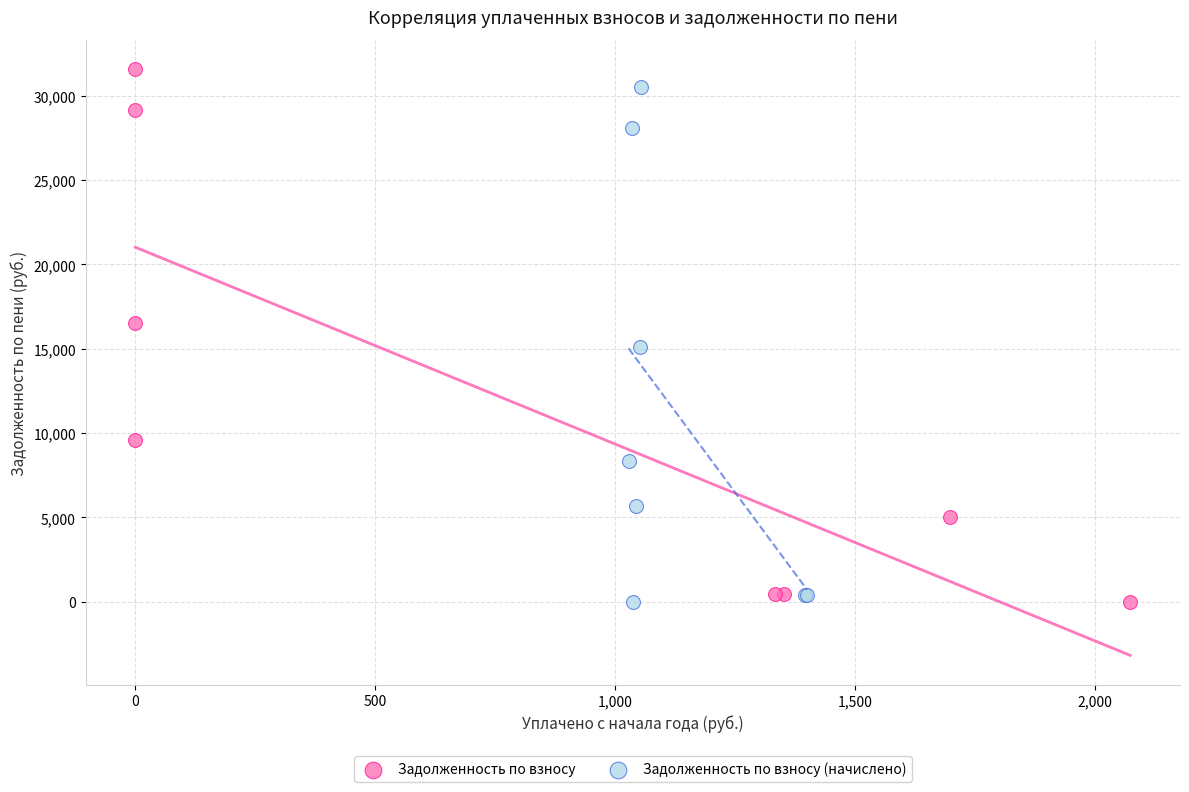

Which series reaches the maximum Y coordinate?

Задолженность по взносу